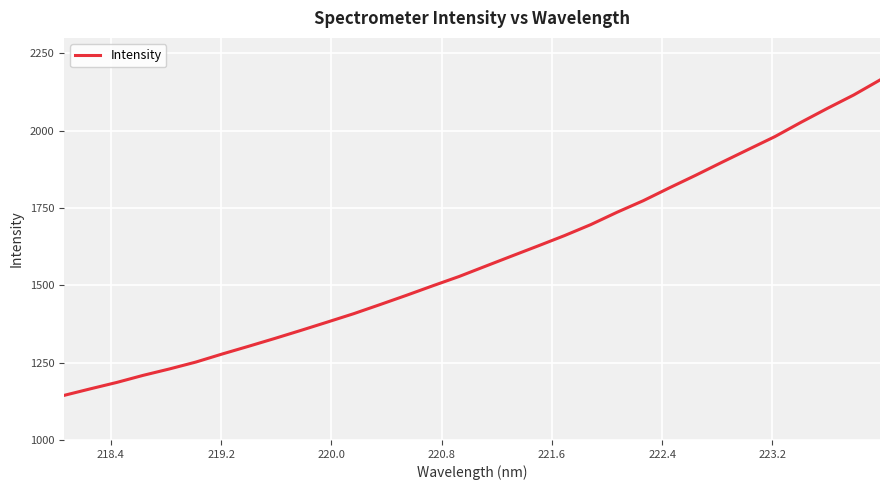

What is the difference between the second highest and minimum values?

971.3